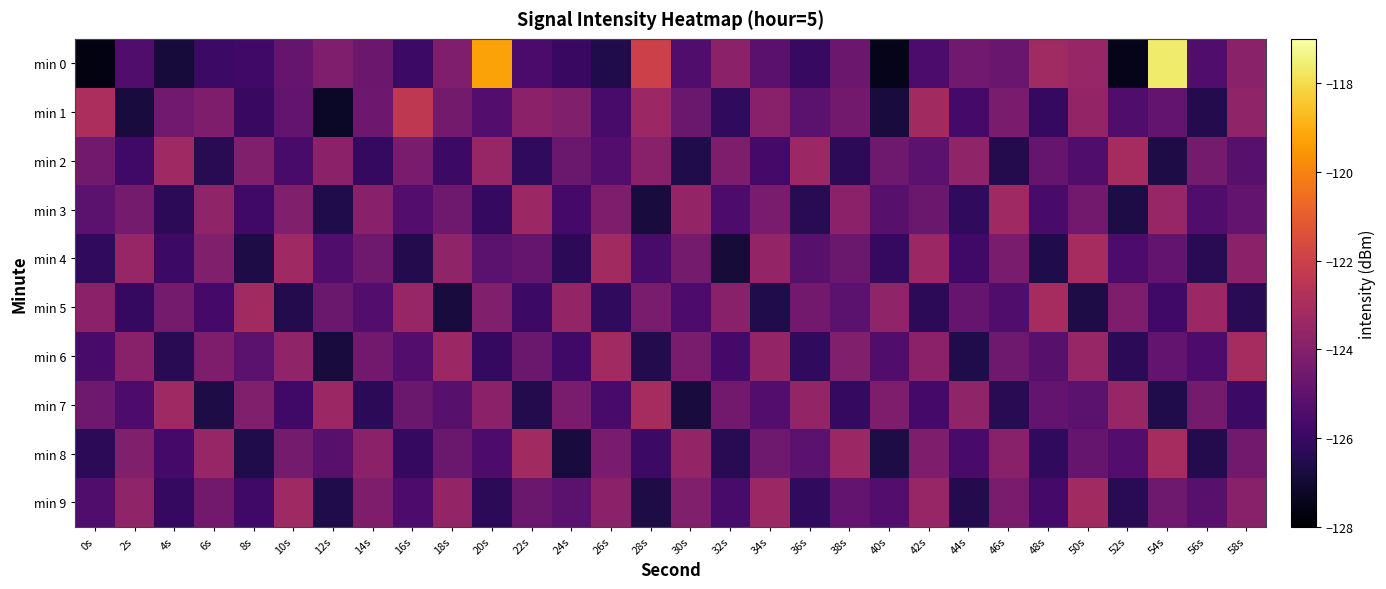

Reading left to right, extract all data points from this chart.

min 0: 0s=-127.7	2s=-125.4	4s=-126.9	6s=-125.9	8s=-125.8	10s=-124.8	12s=-124.2	14s=-124.7	16s=-125.9	18s=-124.2	20s=-119.3	22s=-125.6	24s=-126.0	26s=-126.6	28s=-122.0	30s=-125.4	32s=-123.8	34s=-125.1	36s=-126.0	38s=-124.7	40s=-127.5	42s=-125.5	44s=-124.5	46s=-124.7	48s=-123.2	50s=-123.5	52s=-127.5	54s=-117.6	56s=-125.4	58s=-123.9
min 1: 0s=-122.9	2s=-126.8	4s=-124.5	6s=-124.2	8s=-126.0	10s=-124.9	12s=-127.2	14s=-124.6	16s=-122.4	18s=-124.5	20s=-125.3	22s=-123.8	24s=-124.1	26s=-125.6	28s=-123.4	30s=-124.7	32s=-126.2	34s=-123.9	36s=-125.1	38s=-124.5	40s=-126.8	42s=-123.2	44s=-125.7	46s=-124.3	48s=-126.1	50s=-123.6	52s=-125.4	54s=-124.9	56s=-126.5	58s=-123.7
min 2: 0s=-124.5	2s=-125.8	4s=-123.3	6s=-126.4	8s=-124.1	10s=-125.6	12s=-123.8	14s=-126.1	16s=-124.3	18s=-125.9	20s=-123.5	22s=-126.2	24s=-124.7	26s=-125.3	28s=-123.9	30s=-126.6	32s=-124.2	34s=-125.7	36s=-123.4	38s=-126.3	40s=-124.6	42s=-125.1	44s=-123.7	46s=-126.5	48s=-124.8	50s=-125.4	52s=-123.1	54s=-126.7	56s=-124.4	58s=-125.2
min 3: 0s=-125.1	2s=-124.4	4s=-126.3	6s=-123.7	8s=-125.8	10s=-124.1	12s=-126.6	14s=-123.9	16s=-125.3	18s=-124.6	20s=-126.1	22s=-123.4	24s=-125.7	26s=-124.2	28s=-126.8	30s=-123.6	32s=-125.5	34s=-124.3	36s=-126.4	38s=-123.8	40s=-125.2	42s=-124.7	44s=-126.2	46s=-123.3	48s=-125.6	50s=-124.5	52s=-126.7	54s=-123.5	56s=-125.4	58s=-124.9
min 4: 0s=-126.2	2s=-123.5	4s=-125.9	6s=-124.1	8s=-126.7	10s=-123.3	12s=-125.4	14s=-124.6	16s=-126.5	18s=-123.7	20s=-125.1	22s=-124.8	24s=-126.3	26s=-123.2	28s=-125.6	30s=-124.4	32s=-126.9	34s=-123.6	36s=-125.2	38s=-124.7	40s=-126.1	42s=-123.4	44s=-125.8	46s=-124.3	48s=-126.6	50s=-123.1	52s=-125.5	54s=-124.9	56s=-126.4	58s=-123.8
min 5: 0s=-123.8	2s=-126.1	4s=-124.4	6s=-125.7	8s=-123.2	10s=-126.5	12s=-124.7	14s=-125.3	16s=-123.5	18s=-126.8	20s=-124.1	22s=-125.9	24s=-123.6	26s=-126.2	28s=-124.3	30s=-125.5	32s=-123.9	34s=-126.6	36s=-124.5	38s=-125.1	40s=-123.7	42s=-126.3	44s=-124.8	46s=-125.4	48s=-123.1	50s=-126.7	52s=-124.2	54s=-125.8	56s=-123.4	58s=-126.4
min 6: 0s=-125.6	2s=-123.9	4s=-126.4	6s=-124.2	8s=-125.1	10s=-123.7	12s=-126.8	14s=-124.5	16s=-125.3	18s=-123.4	20s=-126.1	22s=-124.7	24s=-125.8	26s=-123.2	28s=-126.5	30s=-124.3	32s=-125.7	34s=-123.6	36s=-126.2	38s=-124.1	40s=-125.4	42s=-123.8	44s=-126.6	46s=-124.6	48s=-125.2	50s=-123.5	52s=-126.3	54s=-124.9	56s=-125.5	58s=-123.1
min 7: 0s=-124.6	2s=-125.5	4s=-123.3	6s=-126.7	8s=-124.1	10s=-125.8	12s=-123.4	14s=-126.3	16s=-124.7	18s=-125.2	20s=-123.8	22s=-126.5	24s=-124.3	26s=-125.6	28s=-123.1	30s=-126.8	32s=-124.5	34s=-125.3	36s=-123.6	38s=-126.1	40s=-124.2	42s=-125.7	44s=-123.7	46s=-126.4	48s=-124.9	50s=-125.1	52s=-123.5	54s=-126.6	56s=-124.4	58s=-125.9
min 8: 0s=-126.3	2s=-124.1	4s=-125.7	6s=-123.5	8s=-126.6	10s=-124.4	12s=-125.2	14s=-123.8	16s=-126.1	18s=-124.7	20s=-125.5	22s=-123.2	24s=-126.8	26s=-124.3	28s=-125.9	30s=-123.6	32s=-126.4	34s=-124.6	36s=-125.1	38s=-123.4	40s=-126.7	42s=-124.2	44s=-125.6	46s=-123.9	48s=-126.2	50s=-124.8	52s=-125.3	54s=-123.1	56s=-126.5	58s=-124.5
min 9: 0s=-125.4	2s=-123.7	4s=-126.1	6s=-124.5	8s=-125.8	10s=-123.3	12s=-126.6	14s=-124.2	16s=-125.5	18s=-123.6	20s=-126.3	22s=-124.7	24s=-125.1	26s=-123.8	28s=-126.7	30s=-124.1	32s=-125.6	34s=-123.4	36s=-126.2	38s=-124.9	40s=-125.3	42s=-123.5	44s=-126.5	46s=-124.3	48s=-125.7	50s=-123.2	52s=-126.4	54s=-124.6	56s=-125.2	58s=-123.9